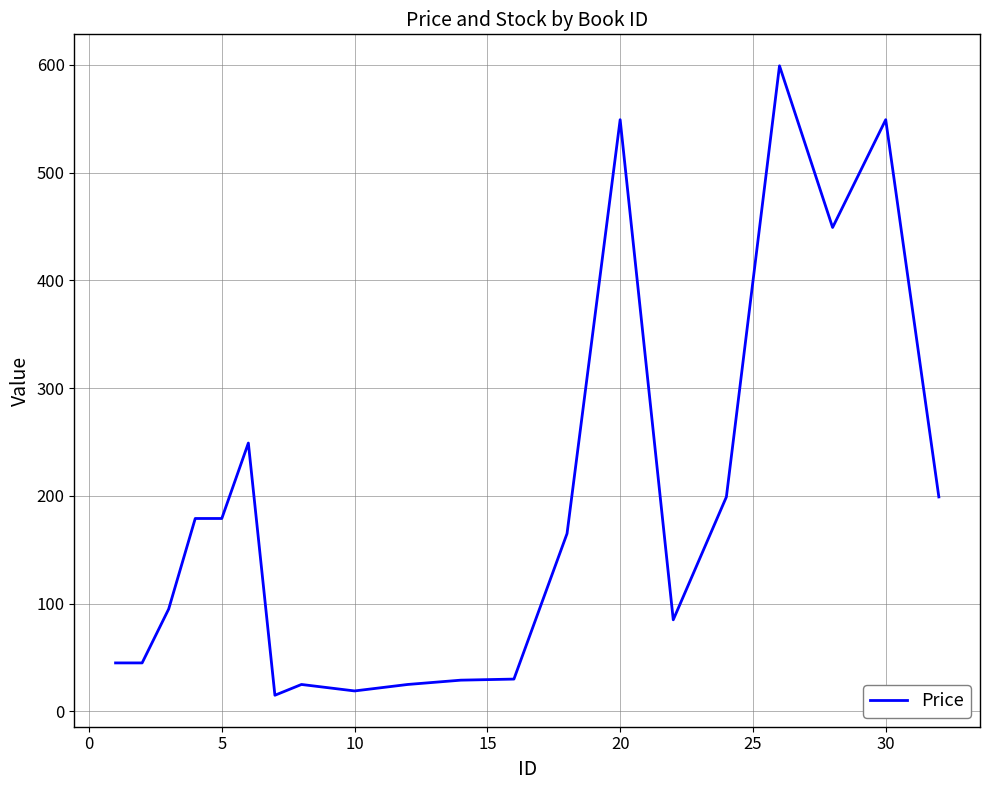

What is the difference between the maximum and minimum values?

584